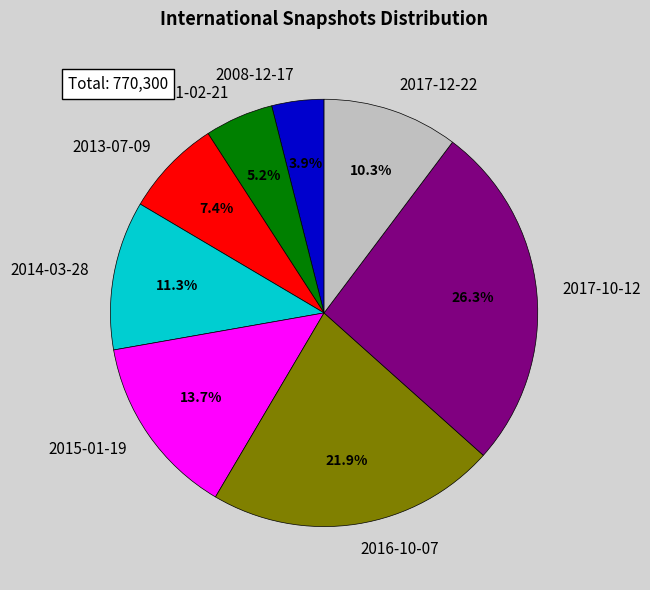

To the nearest percent, what is the combined percentage of 2014-03-28 and 2013-07-09?

19%